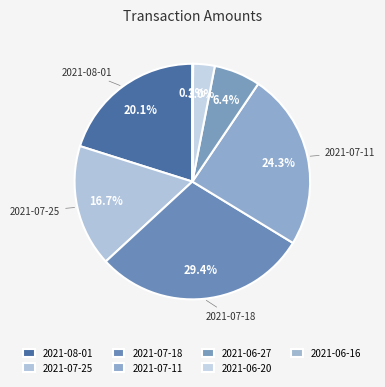

Between 2021-06-20 and 2021-08-01, which is larger?

2021-08-01